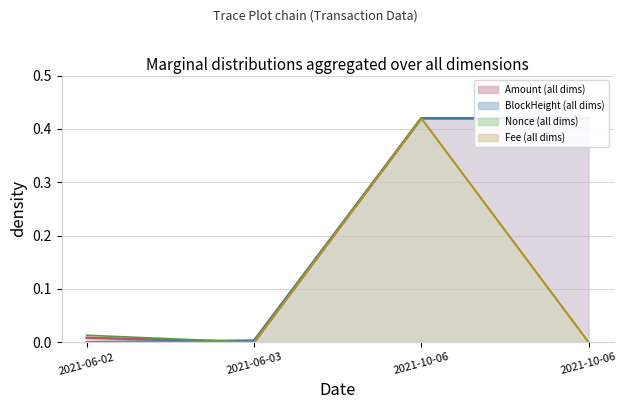

Is it true that Nonce equals 0.4 at 2021-10-06?

True